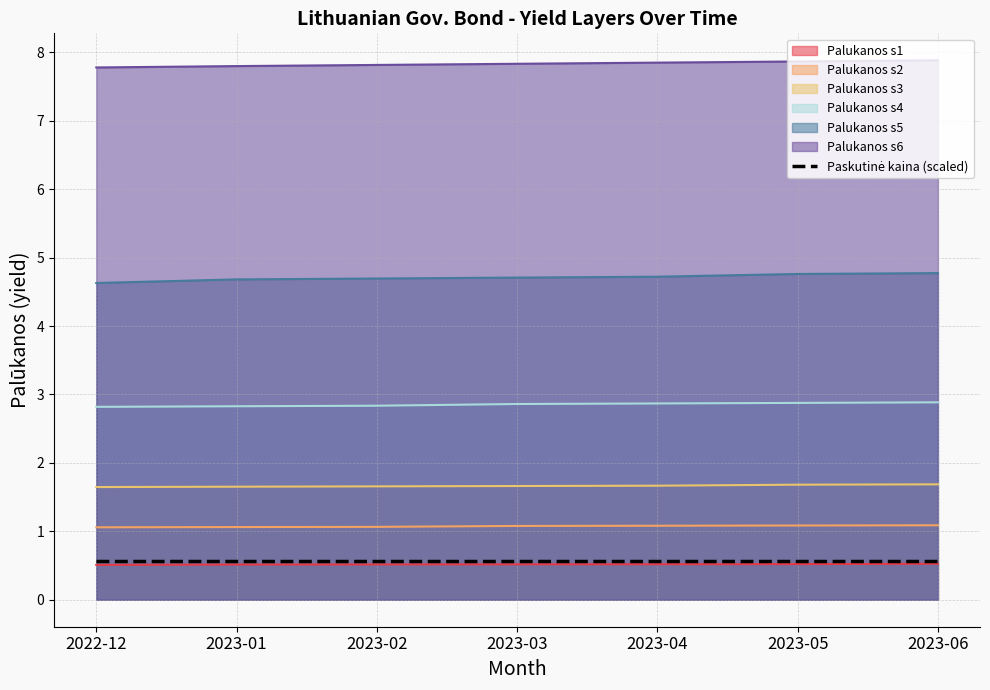

What is the lowest value of the Palukanos_s2 series?

1.1